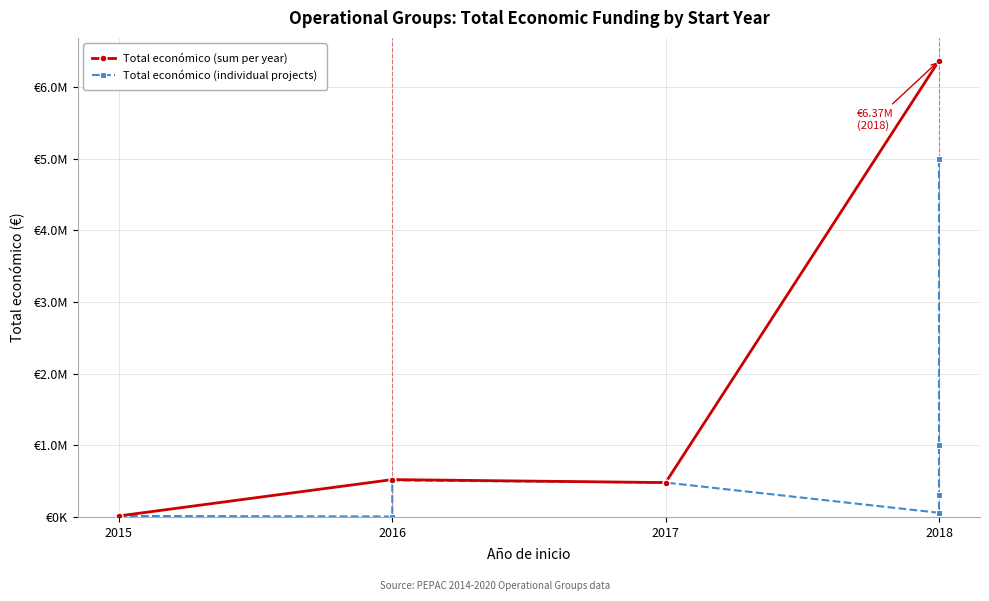

True or false: the data shows 7833 at 2015.

False